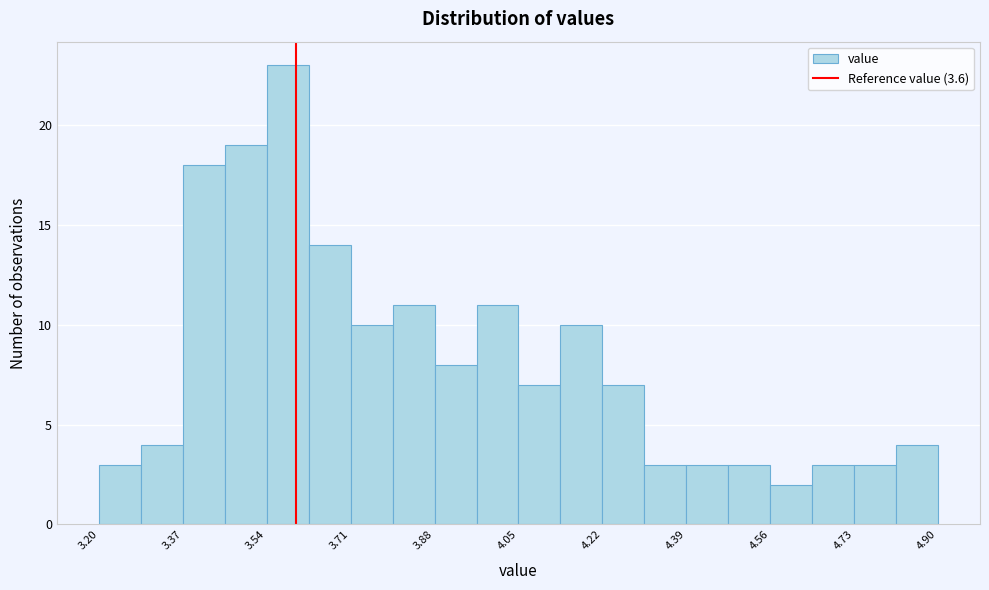

How tall is the bar that spans 3.625 to 3.710 on the x-axis? Neither the bar edges nor the heights are printed on the chart, so give them approximately, as read against the axes.

14